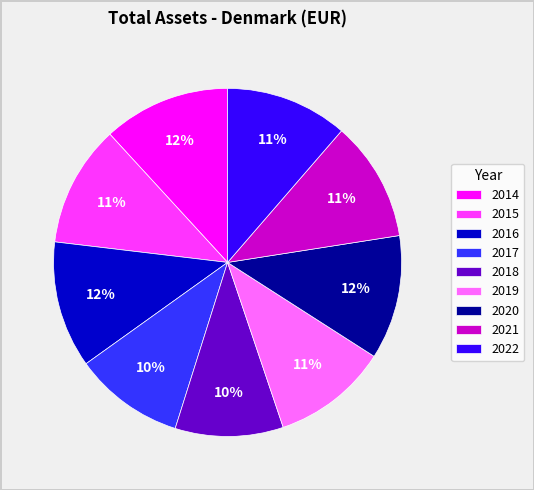

To the nearest percent, what is the difference between the largest and smallest slice percentages?

2%